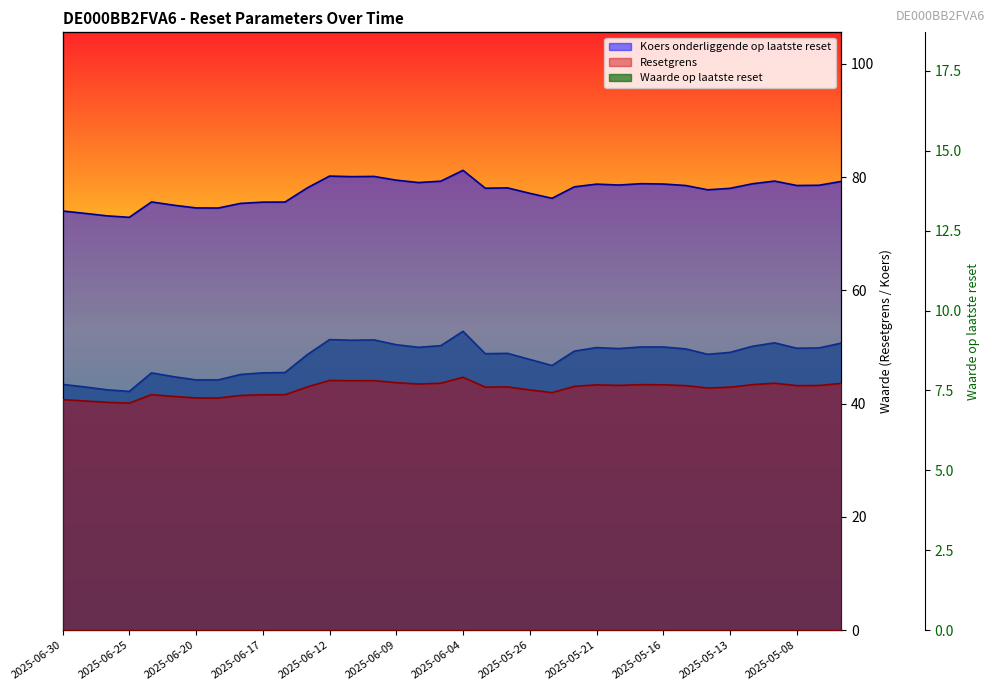

What is the label of the 20th point from the right?

2025-06-06